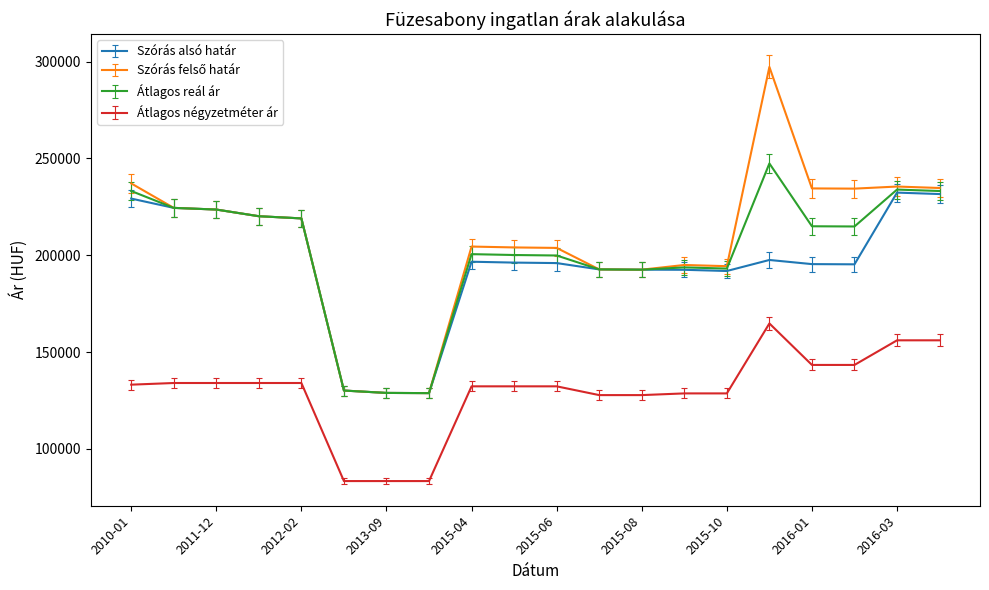

True or false: Átlagos négyzetméter ár and Átlagos reál ár intersect in this chart.

False